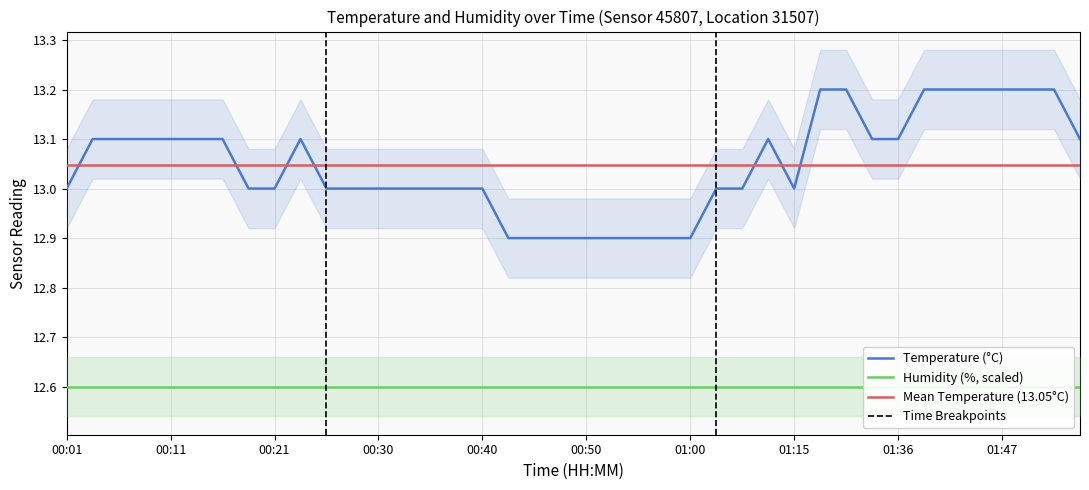

What is the greatest value displayed?

13.2